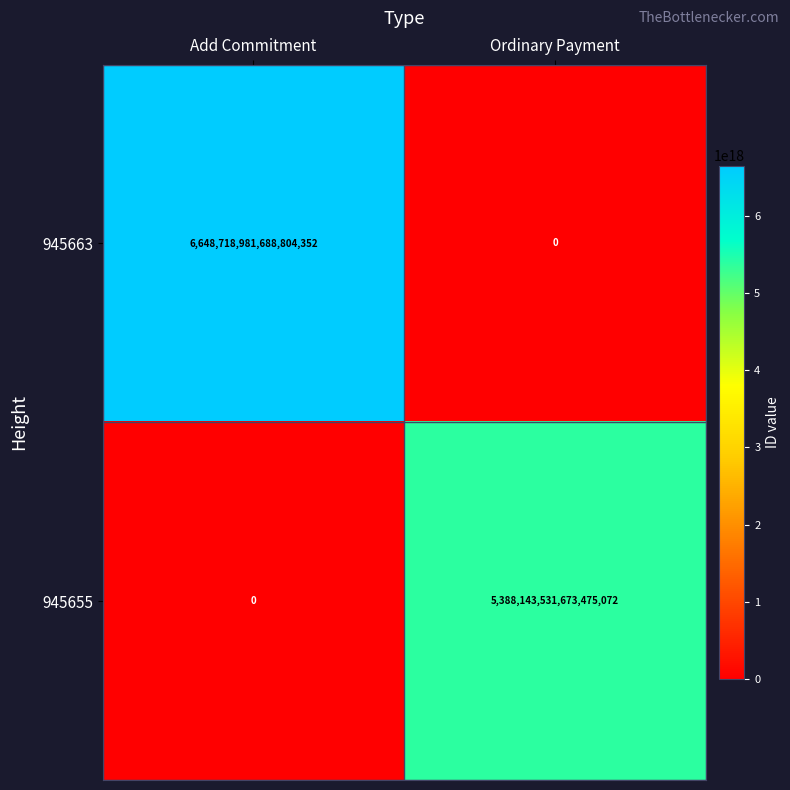

How many values in the 945663 series are below 6648718981688804352?

1